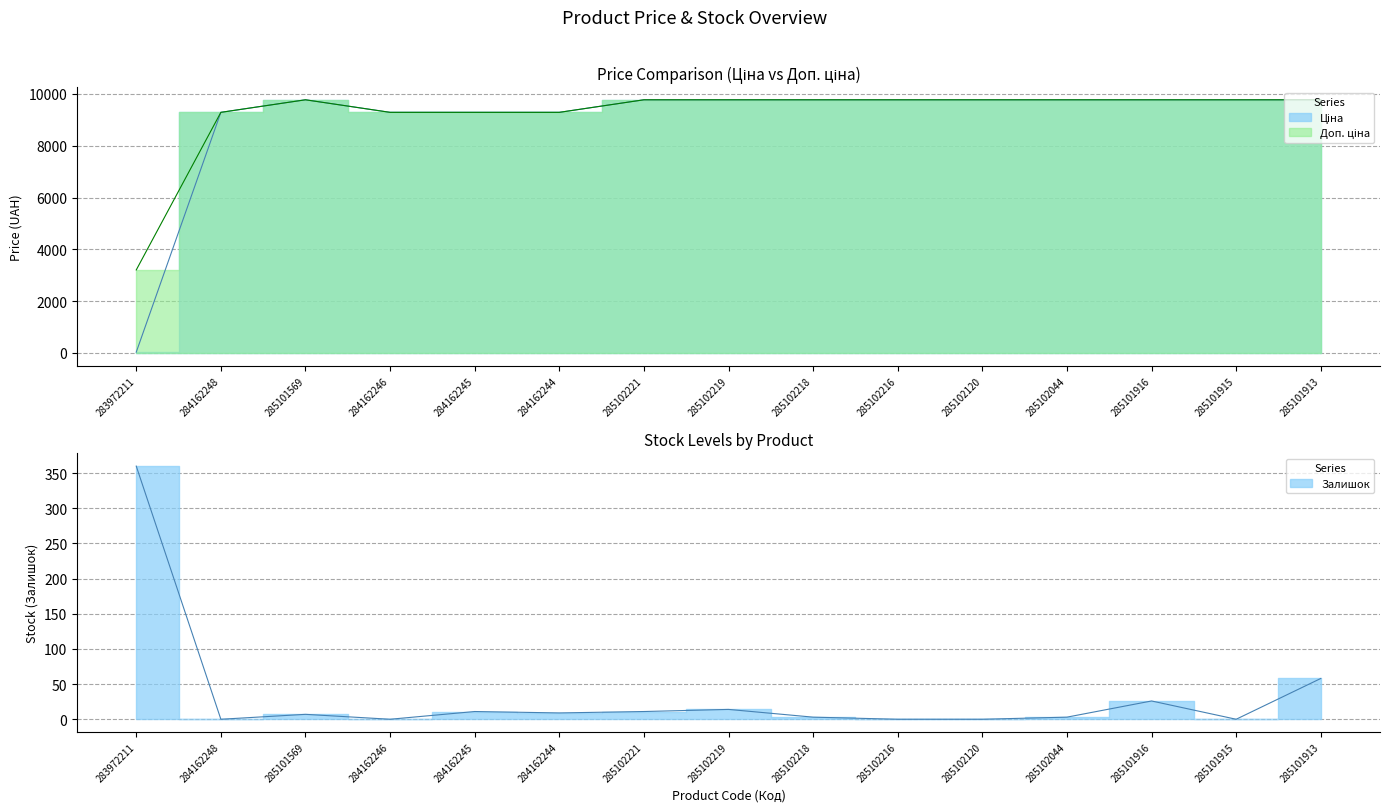

Where does the Залишок series first go above 7?

283972211